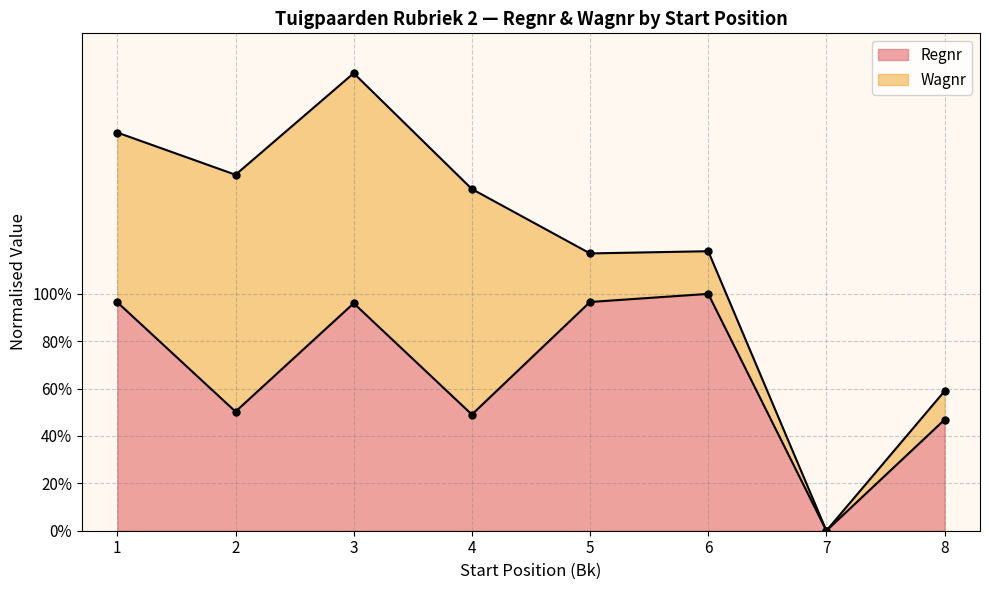

How many interior local peaks (higher than both neighbors) does the data have?

2